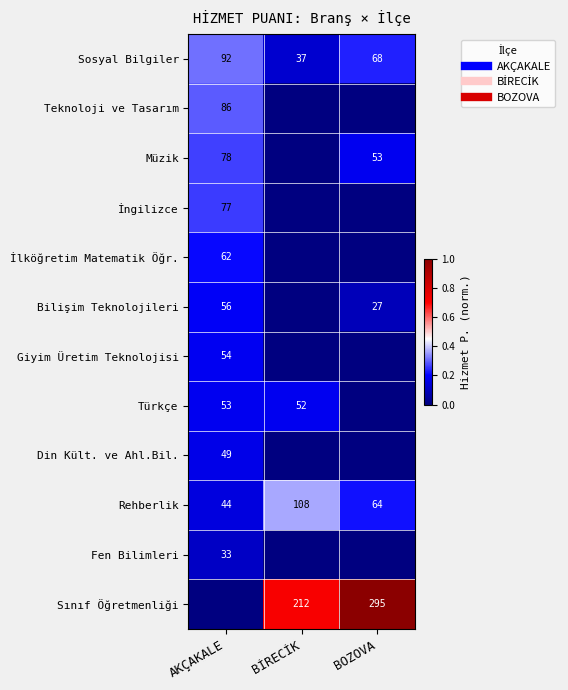

Rank the series at BİRECİK from highest to lowest value.

Sınıf Öğretmenliği, Rehberlik, Türkçe, Sosyal Bilgiler, Teknoloji ve Tasarım, Müzik, İngilizce, İlköğretim Matematik Öğr., Bilişim Teknolojileri, Giyim Üretim Teknolojisi, Din Kült. ve Ahl.Bil., Fen Bilimleri